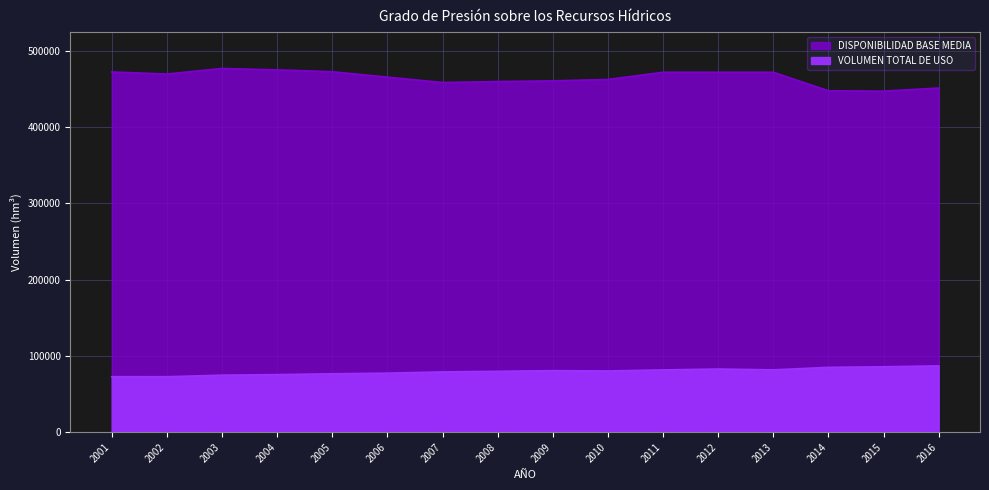

True or false: VOLUMEN TOTAL DE USO and DISPONIBILIDAD BASE MEDIA intersect in this chart.

False